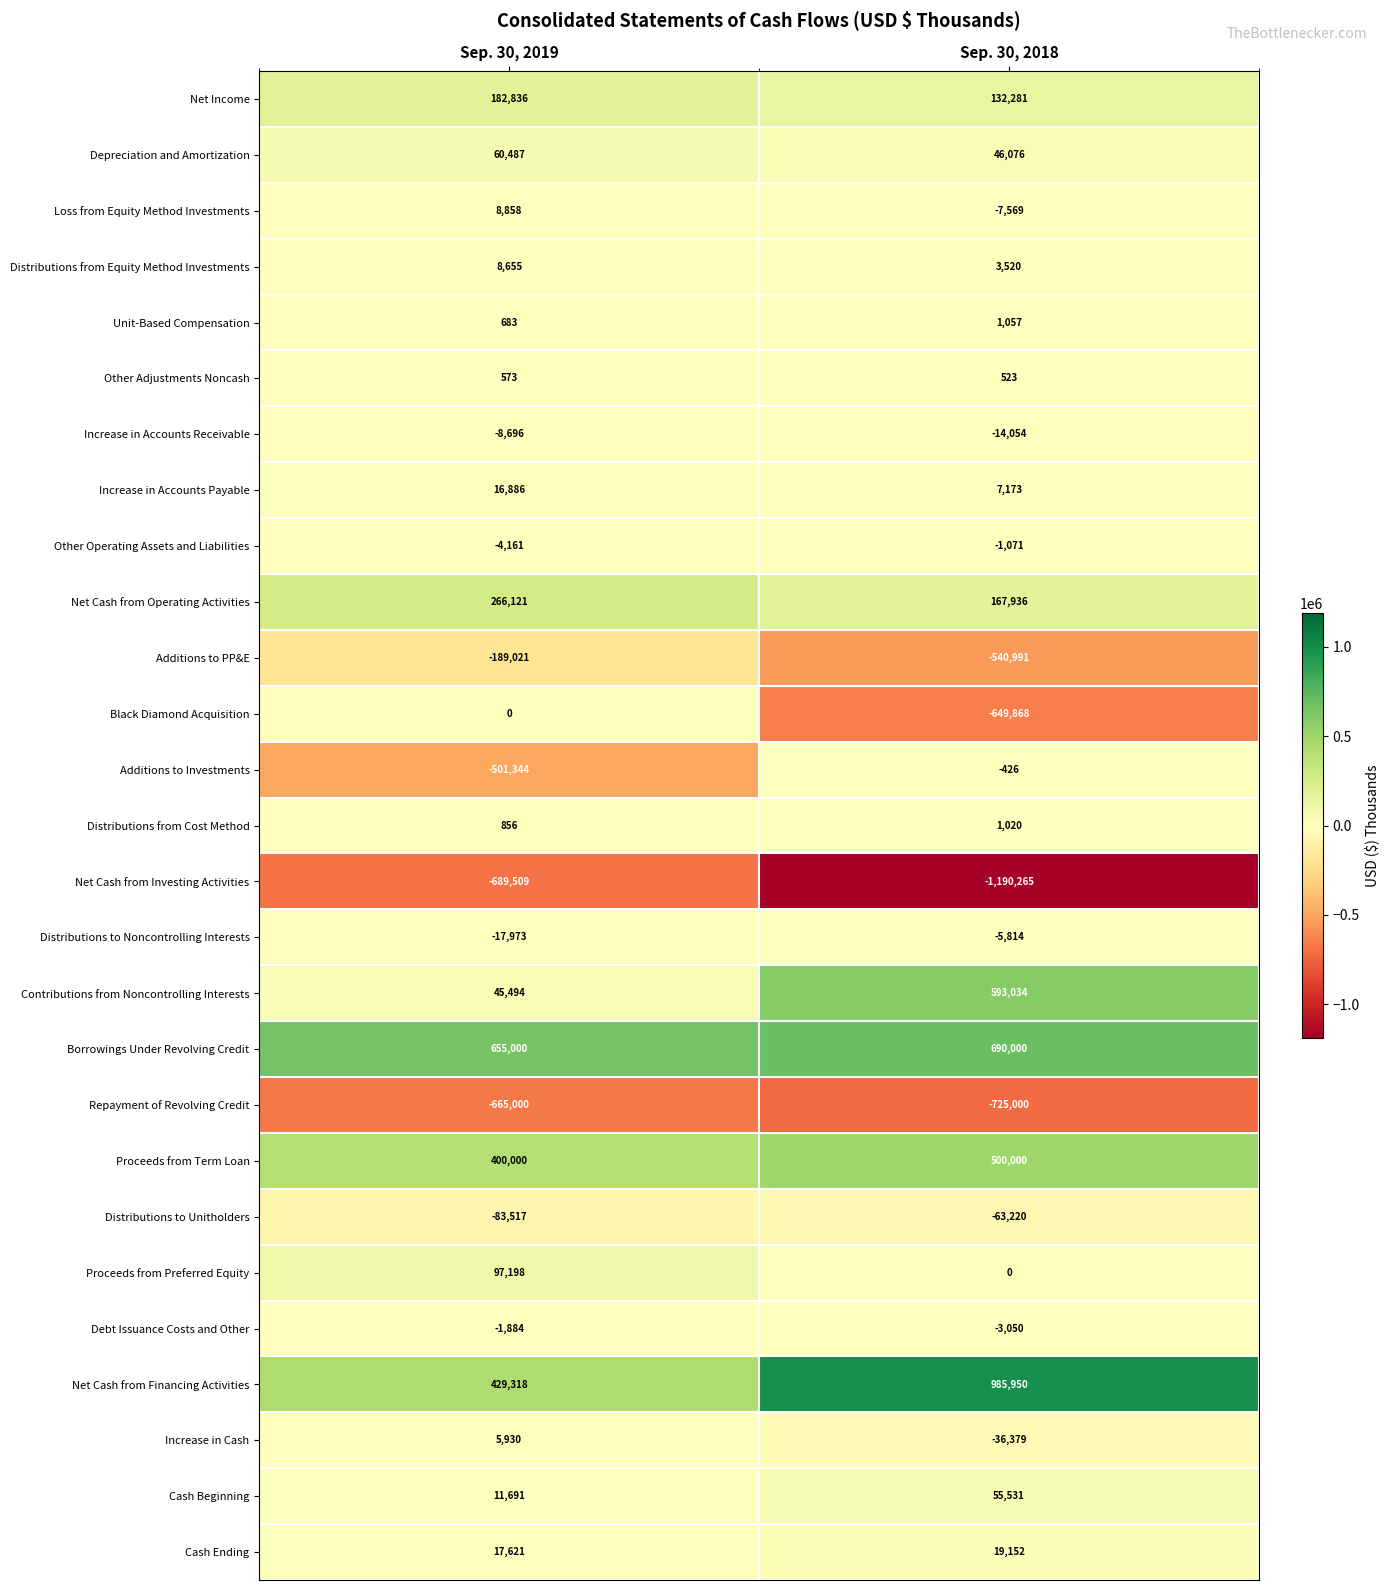

What is the difference between the maximum and minimum values in the Net Cash from Operating Activities series?

98185